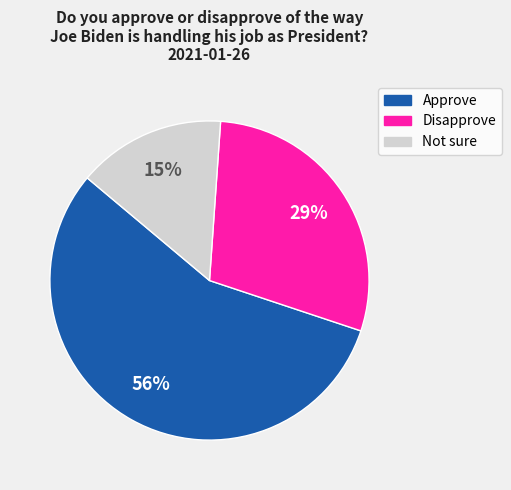

Do Disapprove and Approve together represent more than half of the pie?

Yes